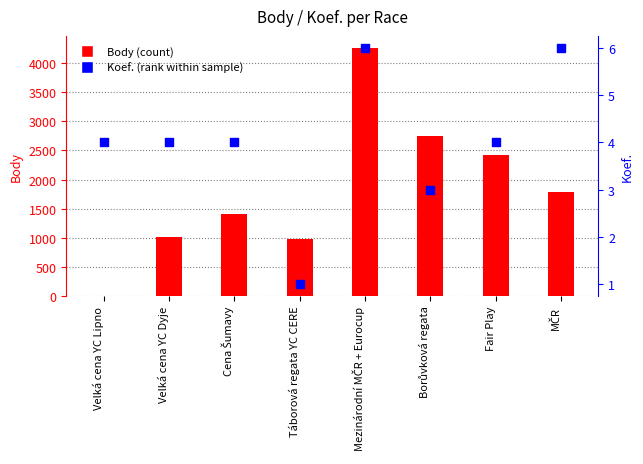

At which category is the sum across all series the highest?

Mezinárodní MČR + Eurocup